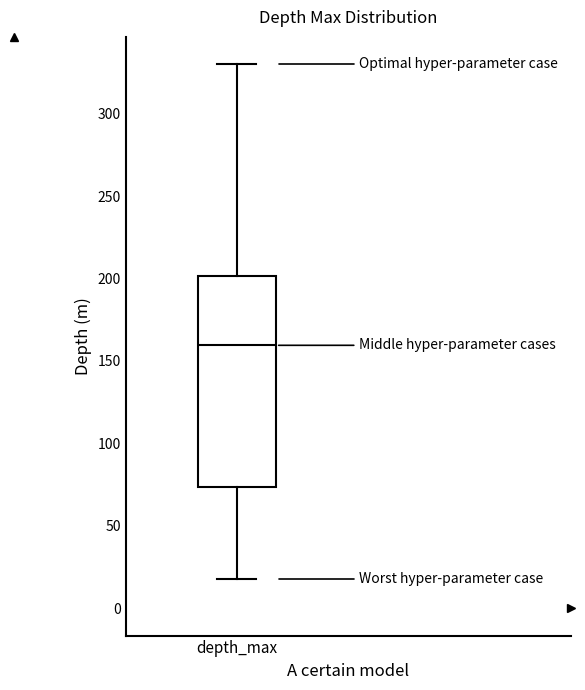

Read this box plot against the y-axis: the position of the median line, the range covered by the box, and the ends of both whiskers. The values are not printed on the chart, so give them approximately, as read against the axis.

median 160, box 75 to 200, whiskers 20 to 330